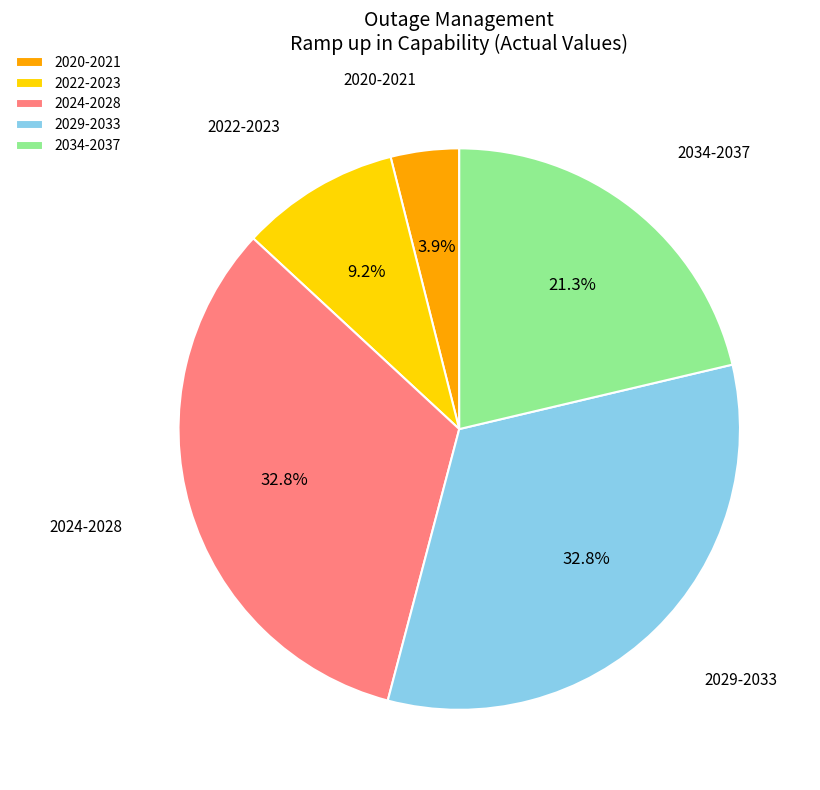

How many slices are in this pie chart?

5